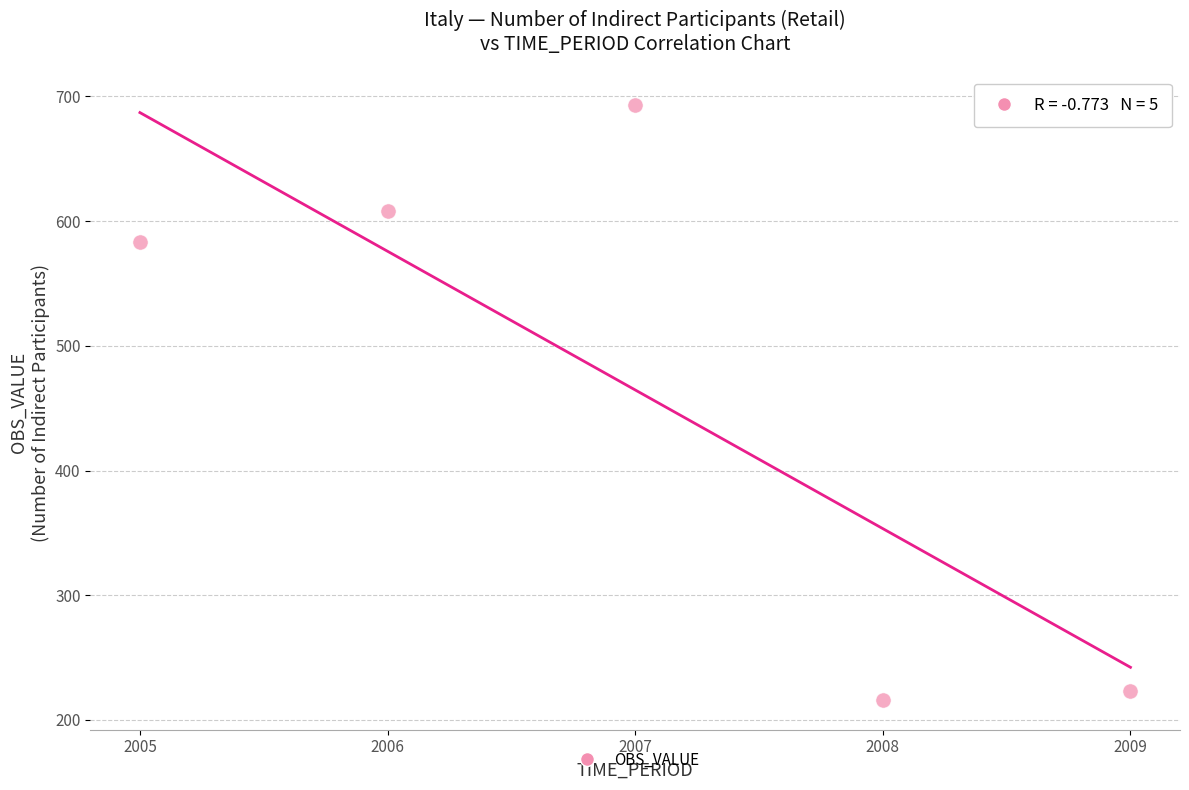

What Y value in the scatter plot is closest to 454?

583